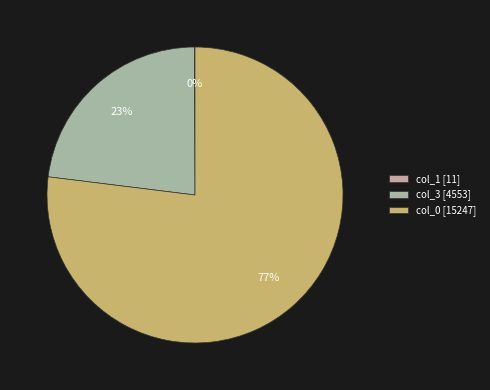

Which slice represents more than half of the pie?

col_0 [15247]